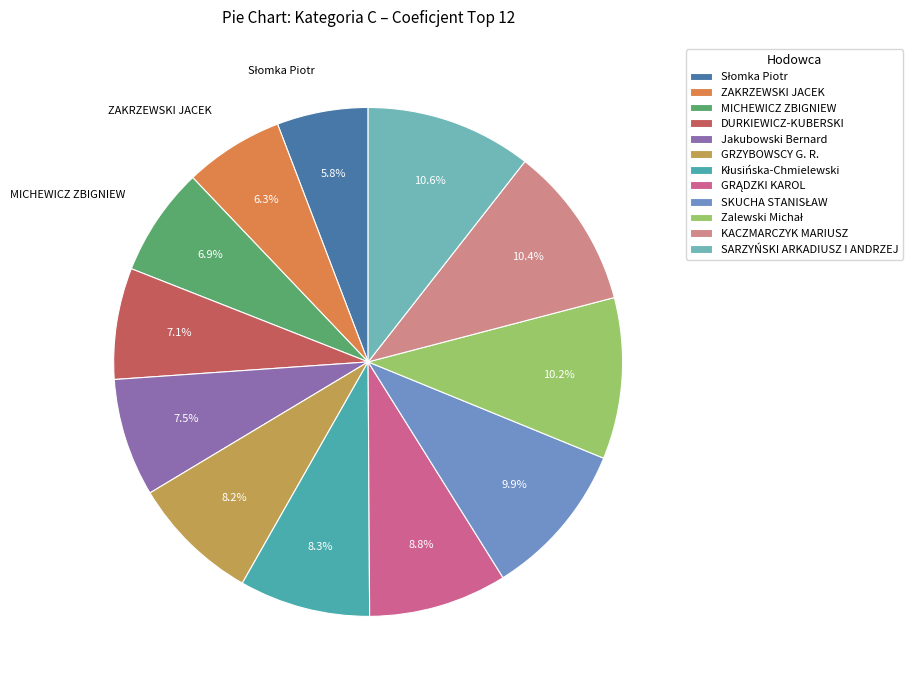

What percentage is NOT represented by ZAKRZEWSKI JACEK?

93.7%